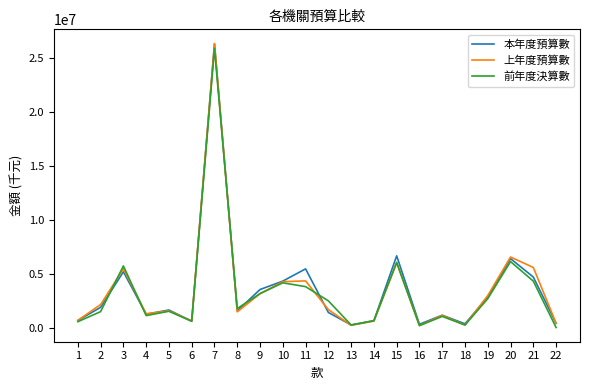

Is the value of 上年度預算數 at 22 greater than the value of 本年度預算數 at 20?

No